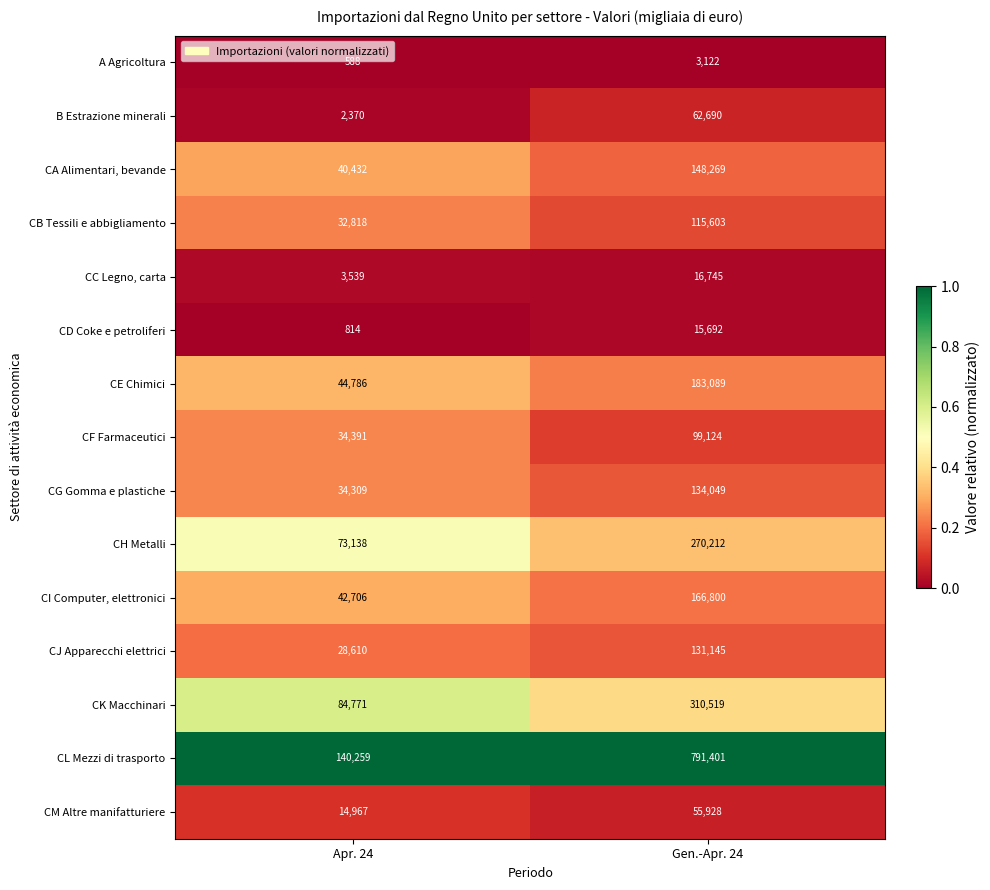

Which series has the widest spread of values?

CL Mezzi di trasporto